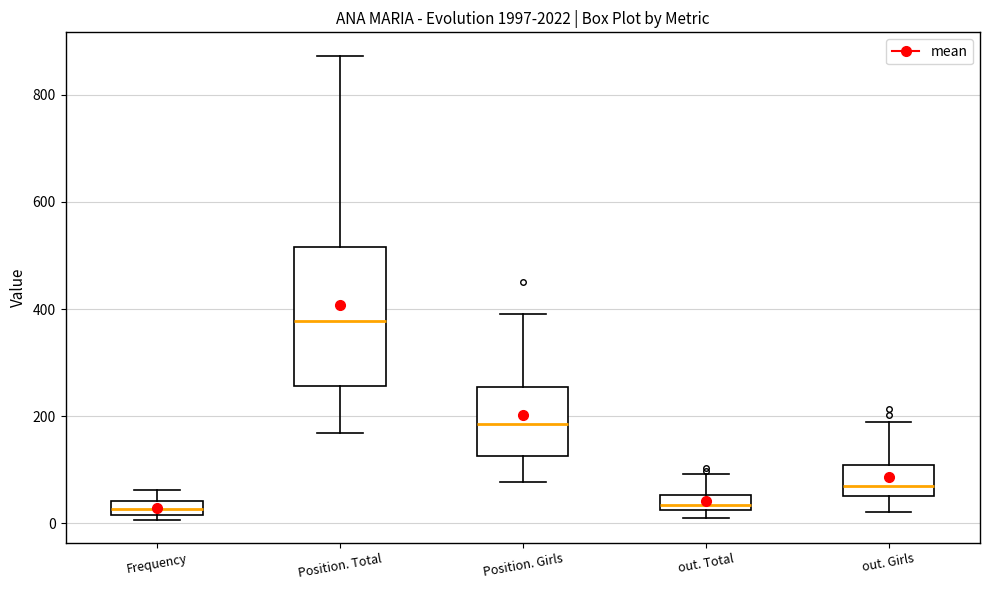

Where does the upper whisker of the box for out. Girls end on the y-axis? The values are not printed on the chart, so give them approximately, as read against the axis.

180